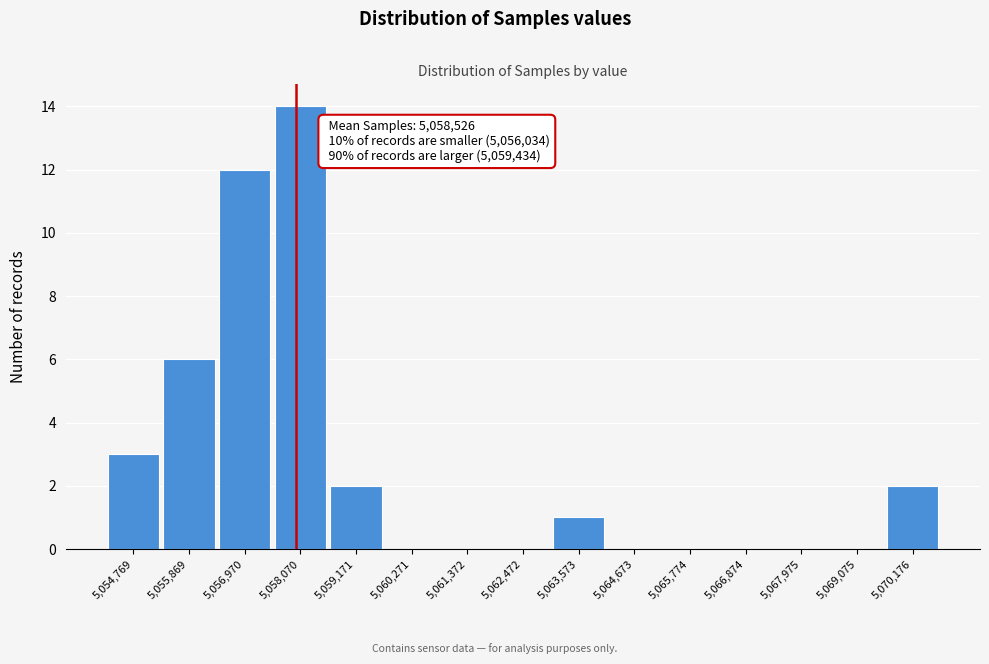

Reading left to right, extract all data points from this chart.

5,054,769=3	5,055,869=6	5,056,970=12	5,058,070=14	5,059,171=2	5,060,271=0	5,061,372=0	5,062,472=0	5,063,573=1	5,064,673=0	5,065,774=0	5,066,874=0	5,067,975=0	5,069,075=0	5,070,176=2